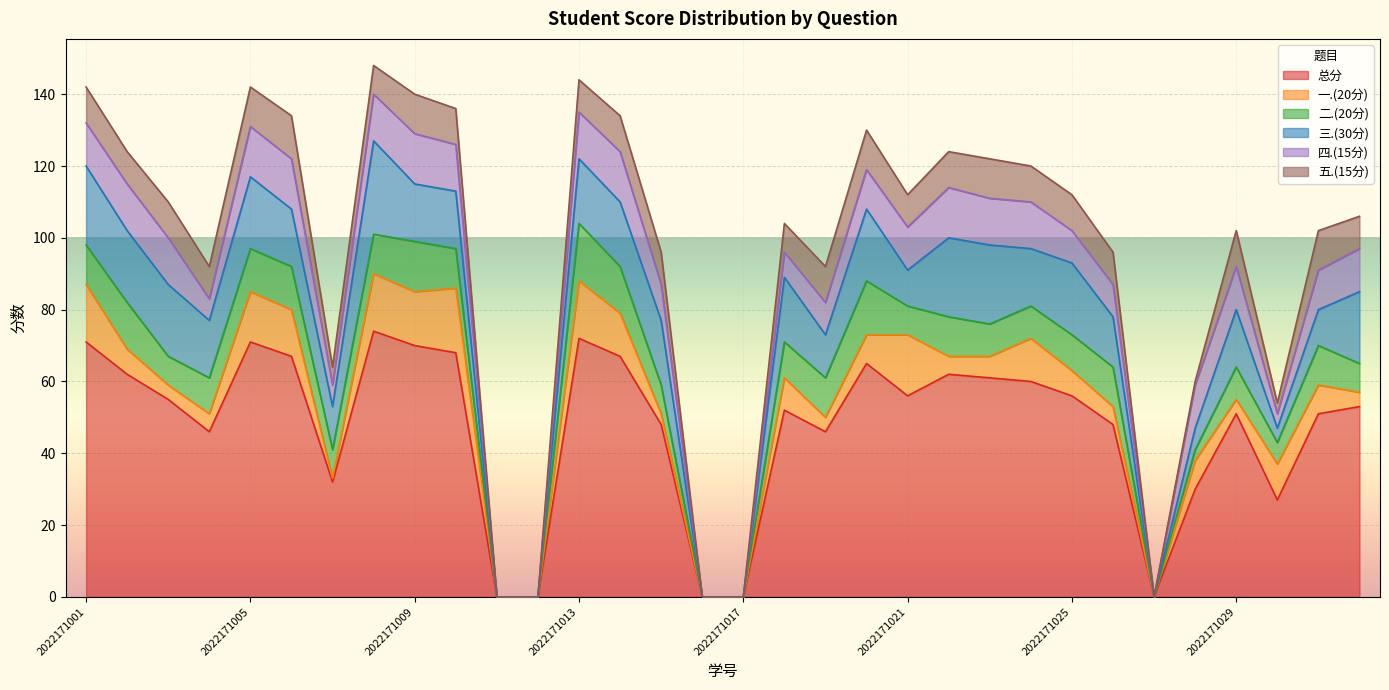

True or false: 总分 and 一.(20分) intersect in this chart.

False